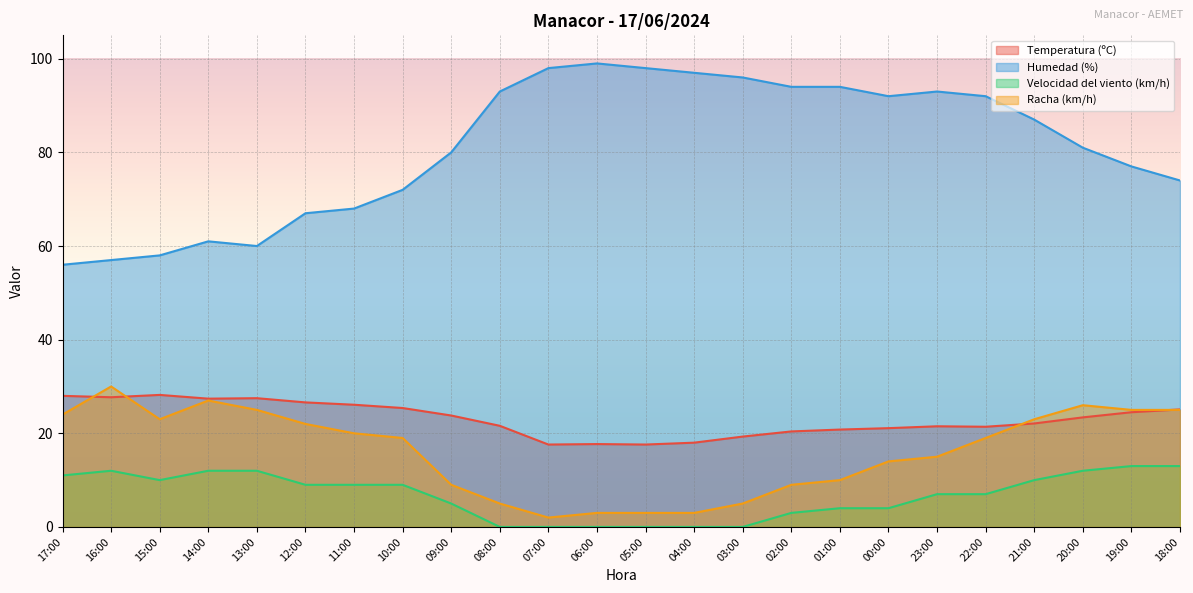

Where is the first local minimum for Humedad (%)?

13:00